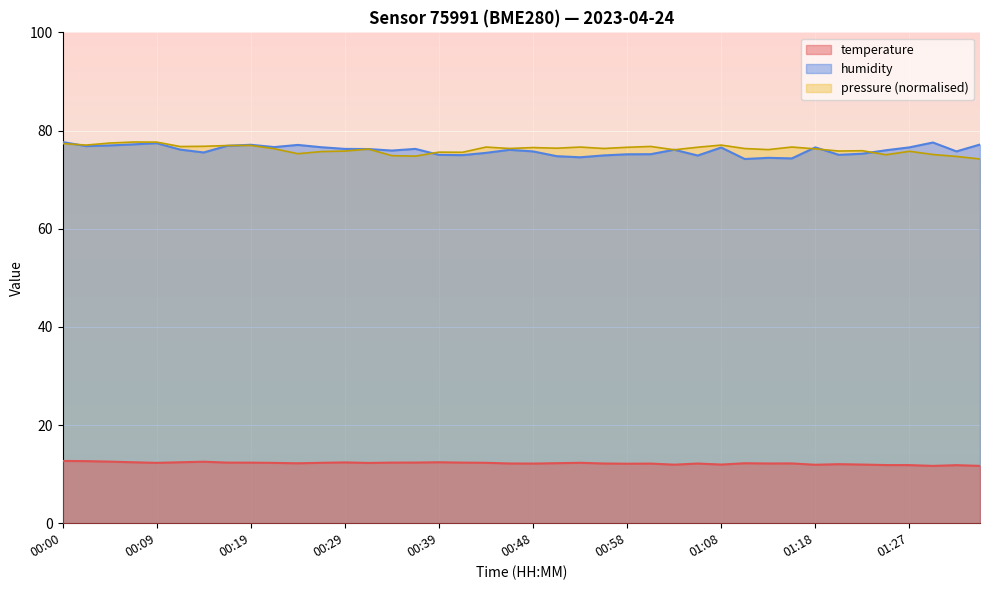

What is the greatest value displayed?

77.7